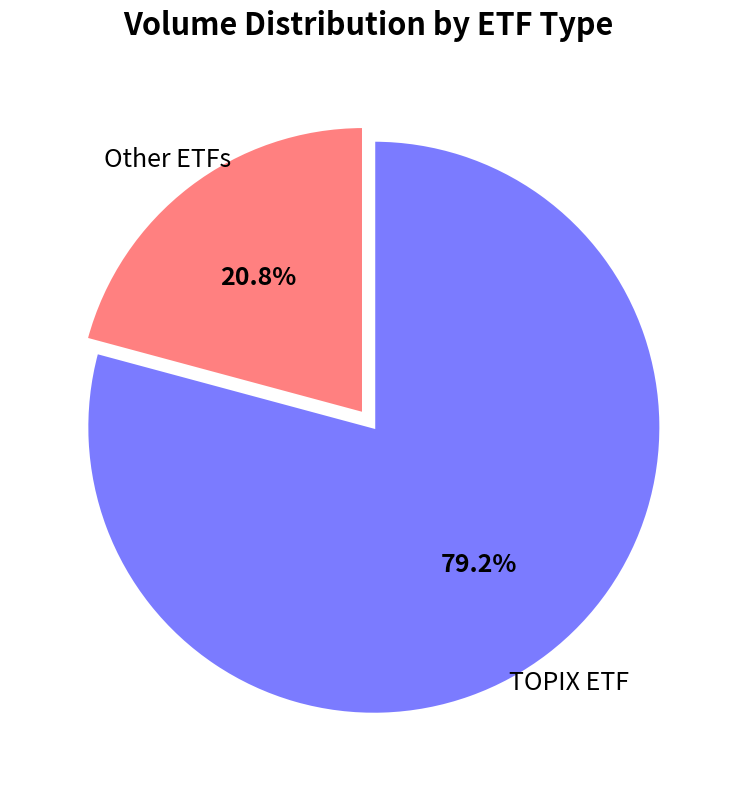

Is there a majority slice in this chart?

Yes